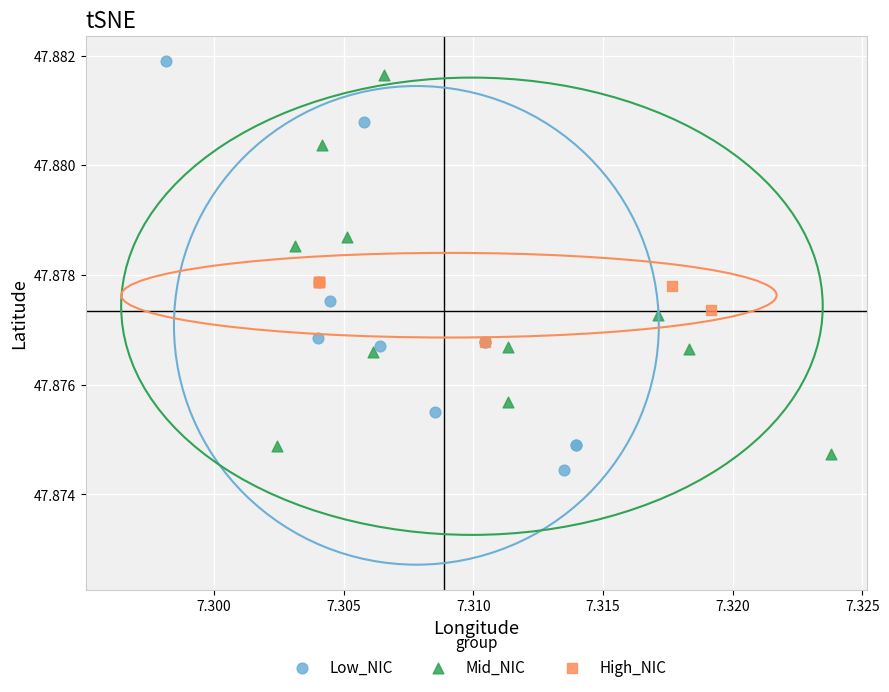

What are all the series names shown in the legend?

Low_NIC, Mid_NIC, High_NIC